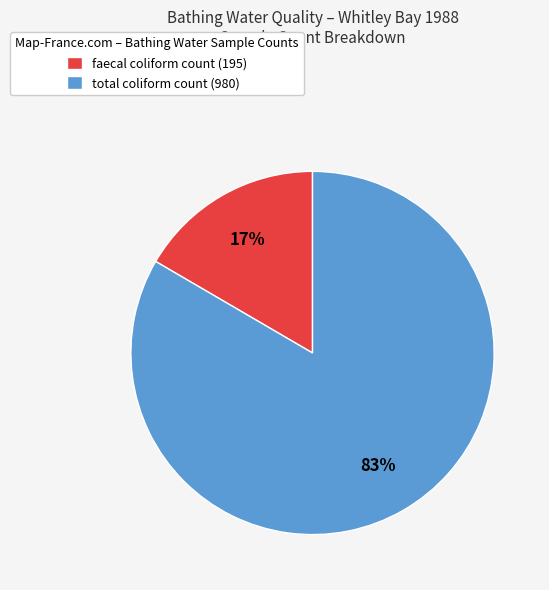

Does any single category account for the majority?

Yes